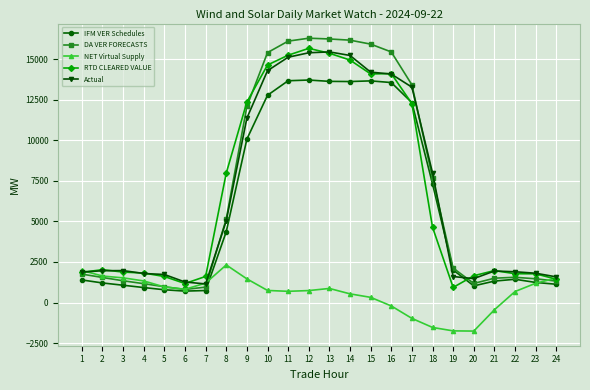

What is the value of the DA VER FORECASTS point at the 9th from the left?

12093.7